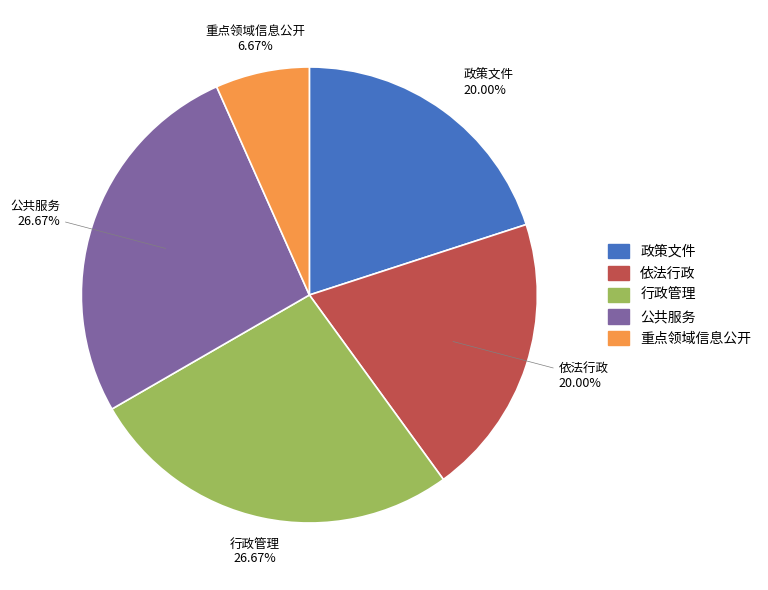

Is there a majority slice in this chart?

No